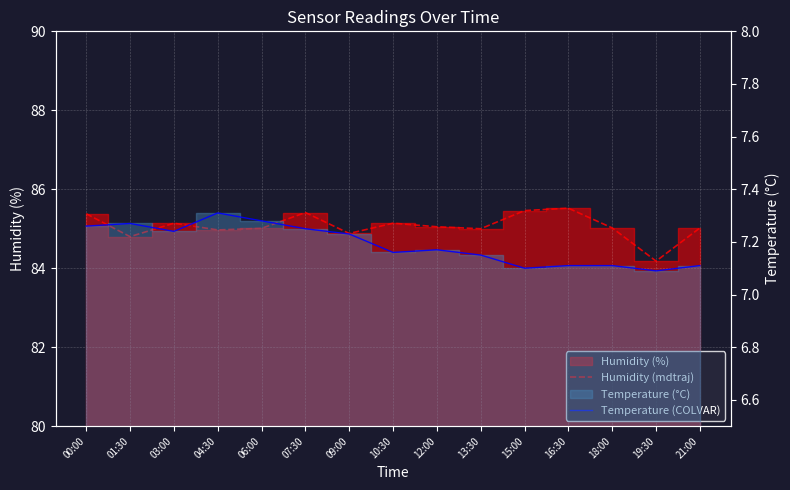

Between 03:00 and 13:30, which series saw the biggest shift?

Humidity (mdtraj)